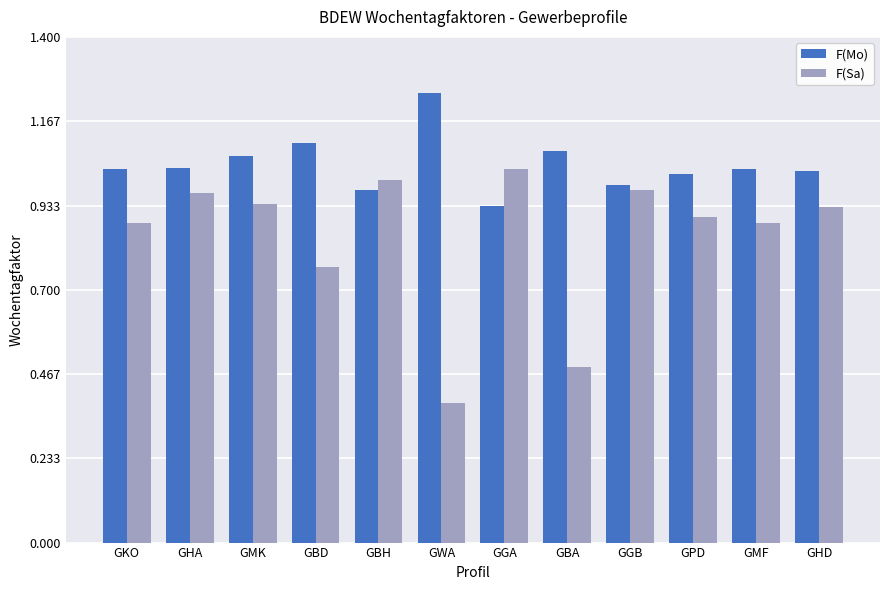

Rank the series by their maximum value, from highest to lowest.

F(Mo), F(Sa)